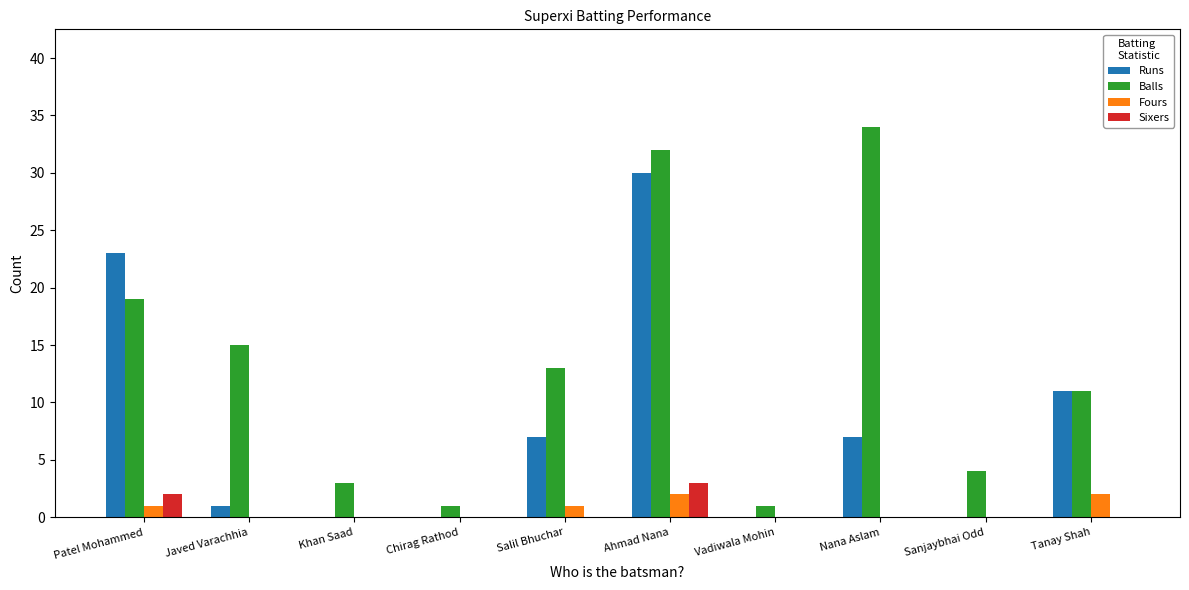

True or false: Runs has a value of 0 at Sanjaybhai Odd.

True